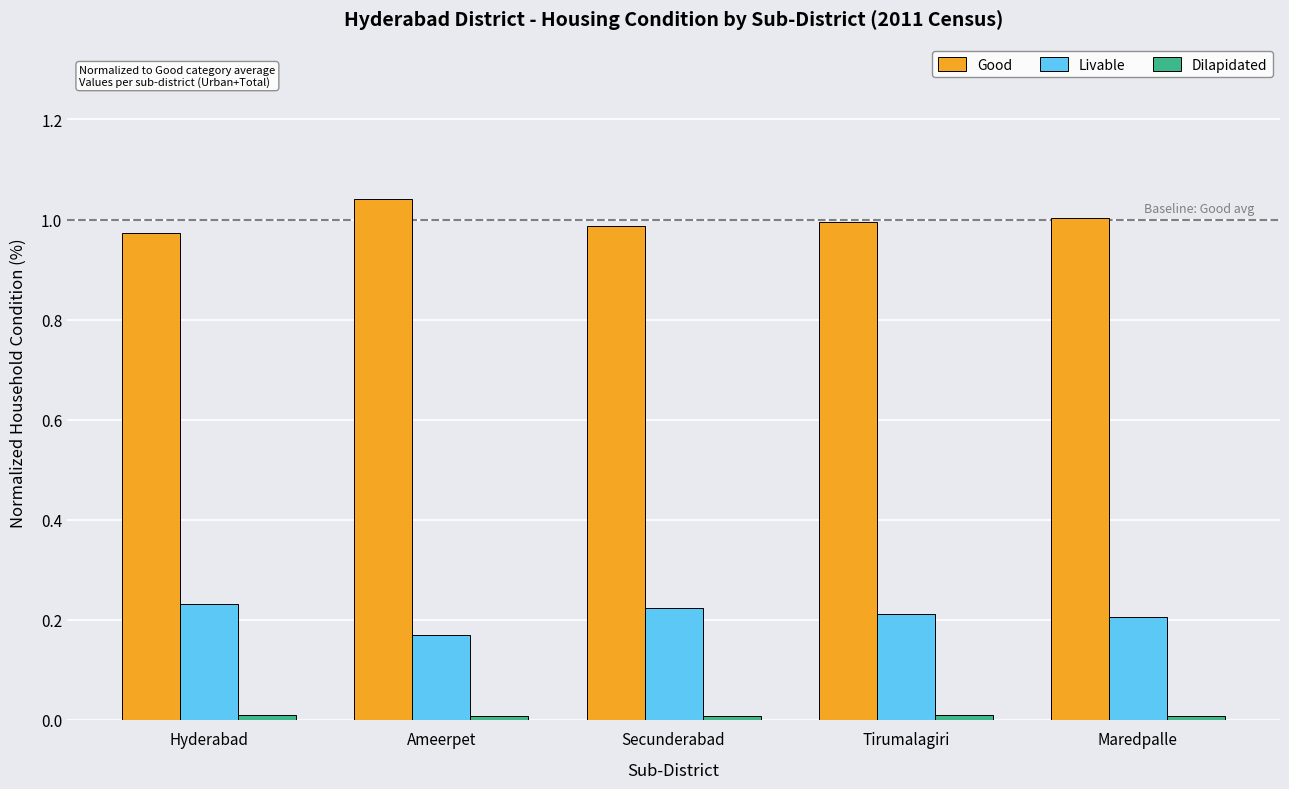

What is the total value across all series at Maredpalle?

1.2